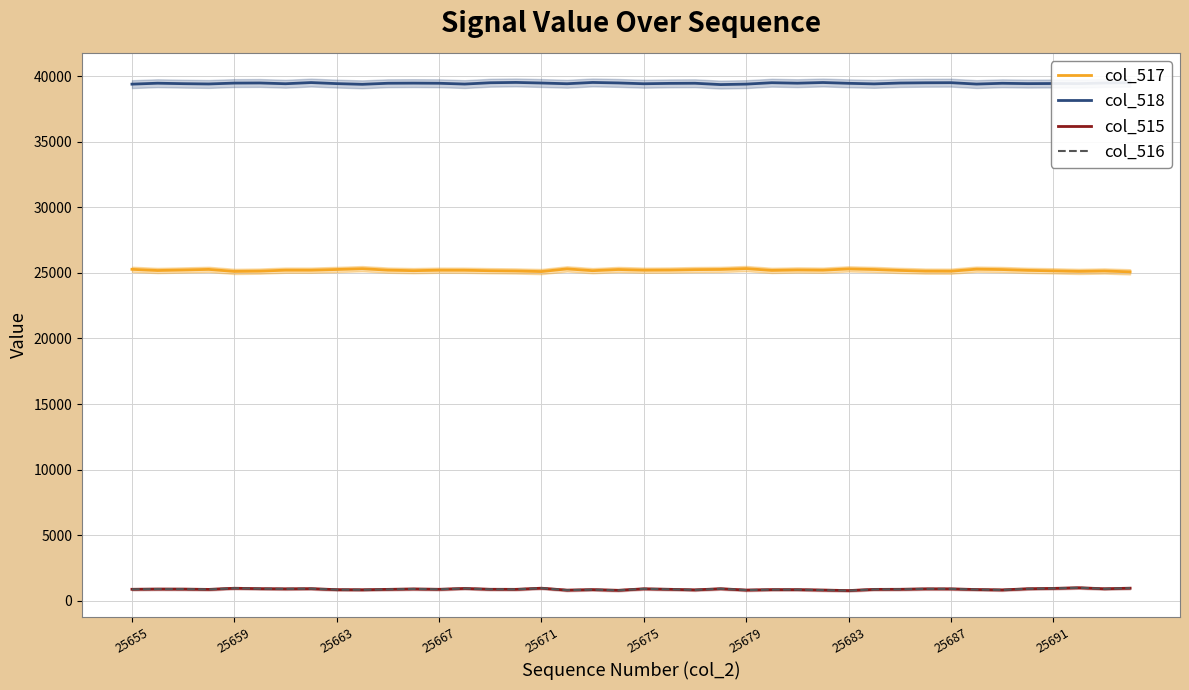

True or false: col_517 has a value of 11397 at 25679.

False